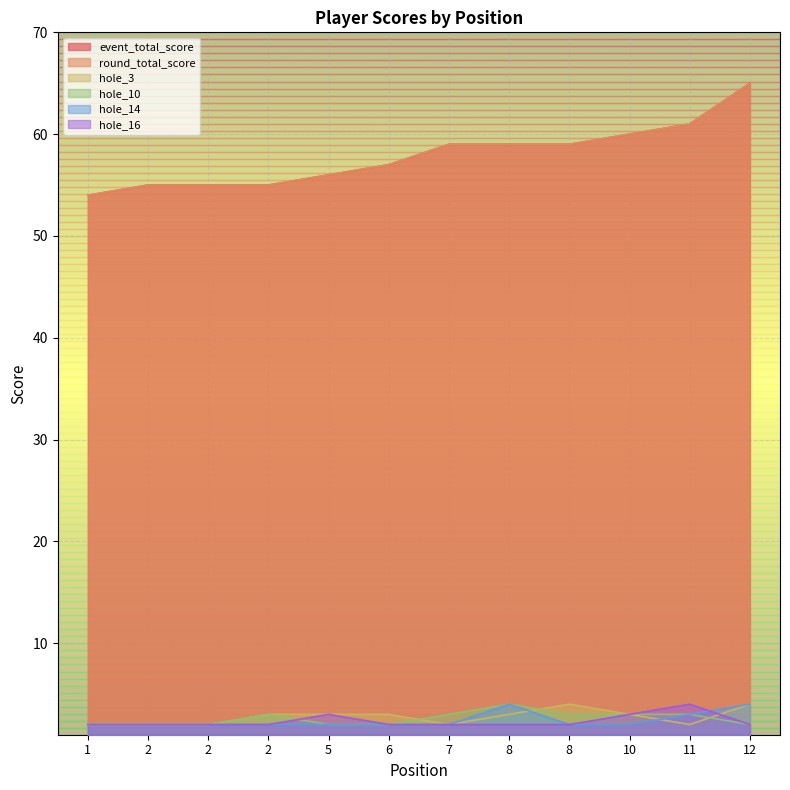

List the series in order of their peak value, highest first.

event_total_score, round_total_score, hole_3, hole_10, hole_14, hole_16